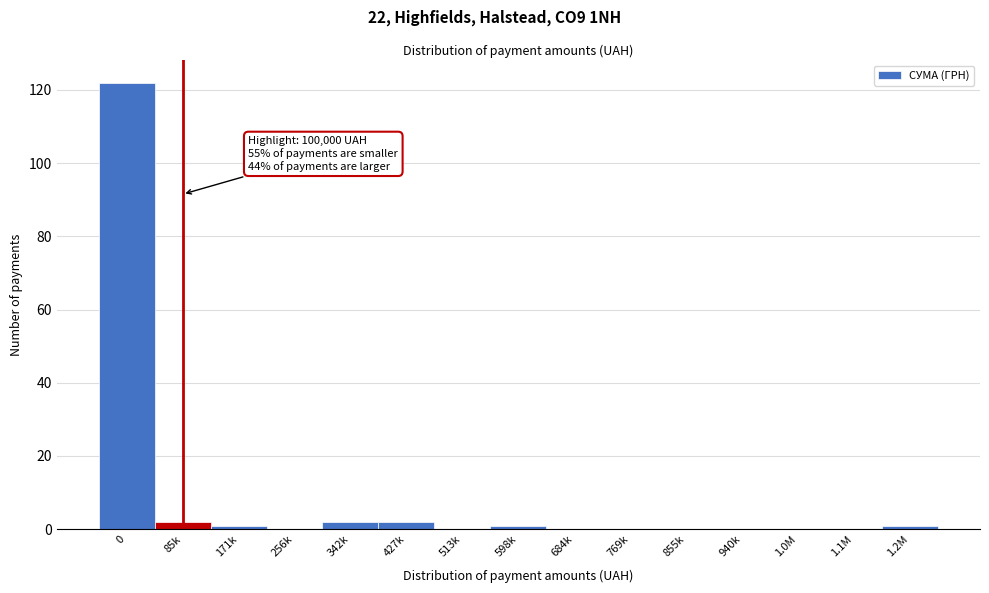

Reading left to right, transcribe all the data shown in this chart.

0=122	85k=2	171k=1	256k=0	342k=2	427k=2	513k=0	598k=1	684k=0	769k=0	855k=0	940k=0	1.0M=0	1.1M=0	1.2M=1